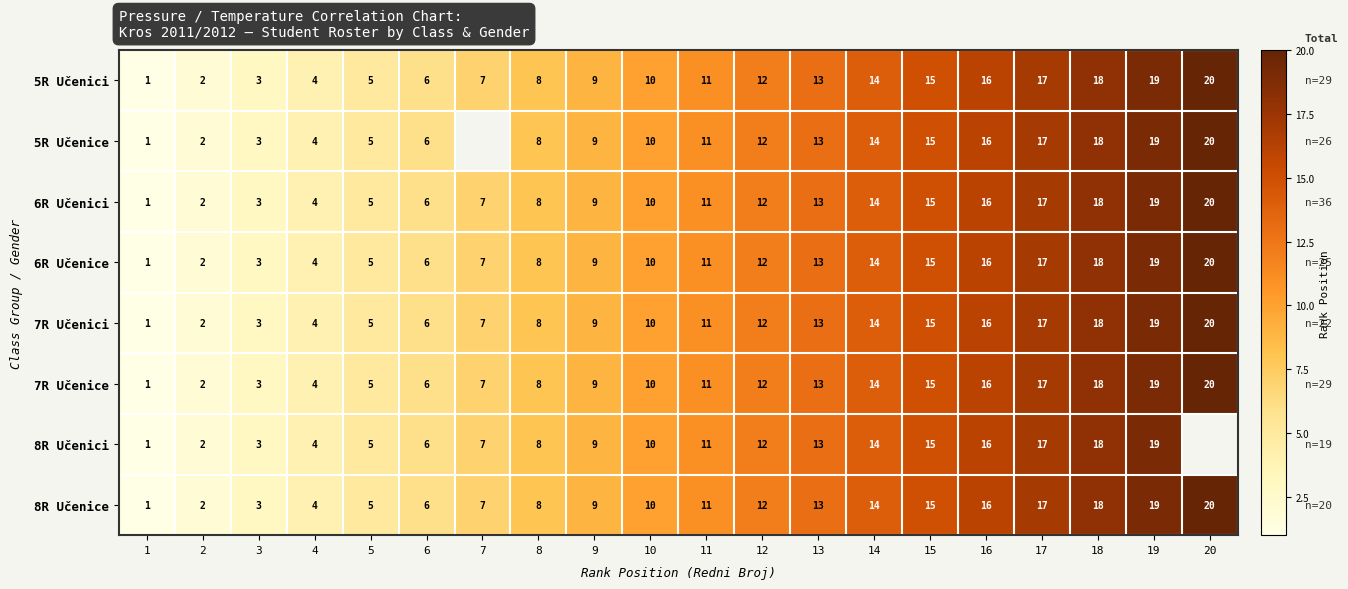

At which label is 7R Učenici closest to 10?

10